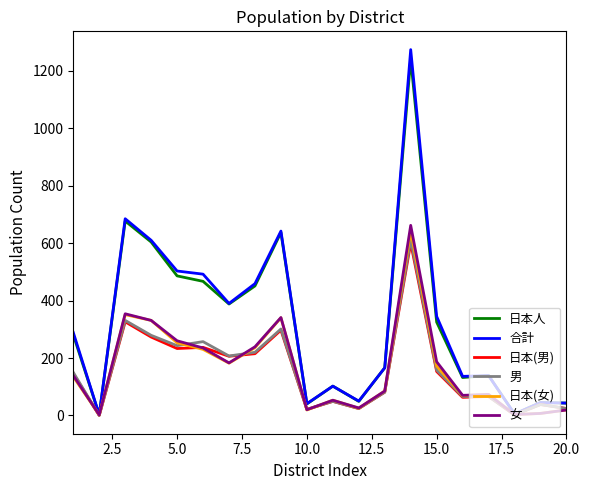

Which series has the largest range (max minus min)?

合計